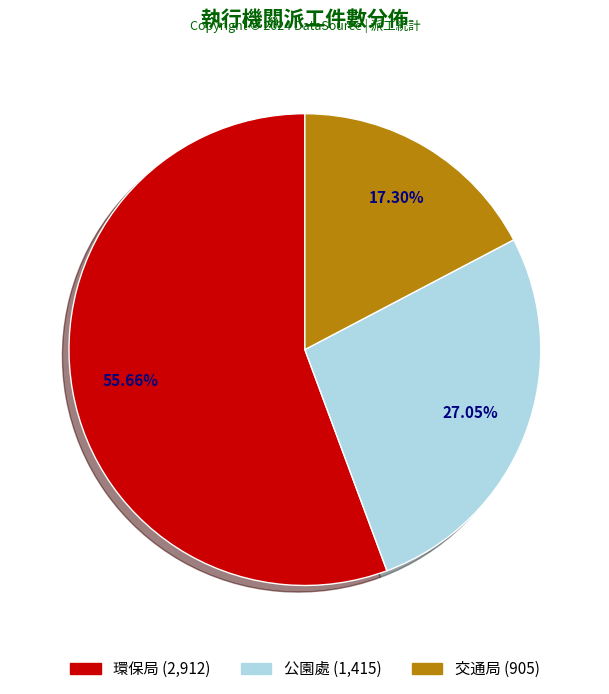

Rank the categories by value from lowest to highest.

交通局, 公園處, 環保局